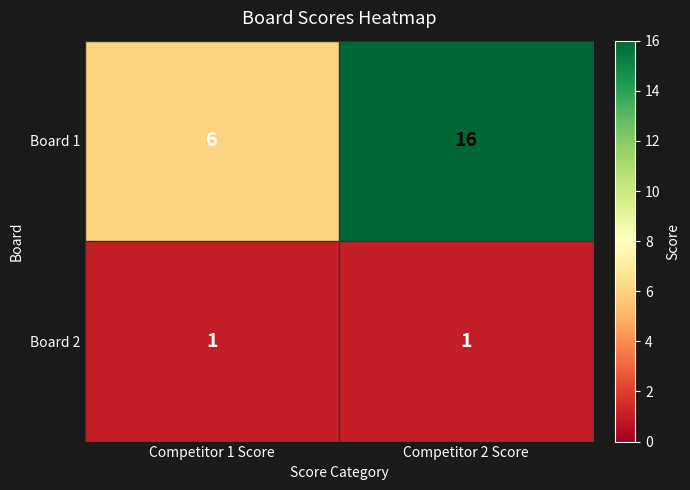

How many data points does each series have?

2